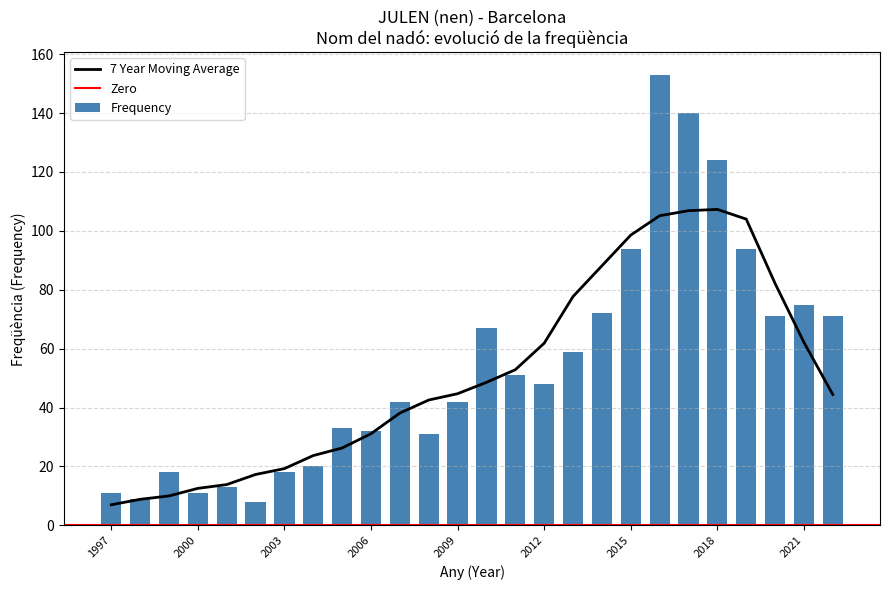

What is the difference between the values at 2012 and 2017?

92